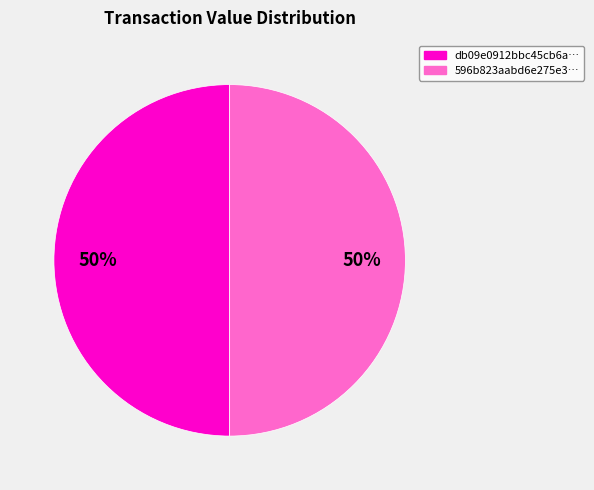

How many segments does this pie chart have?

2